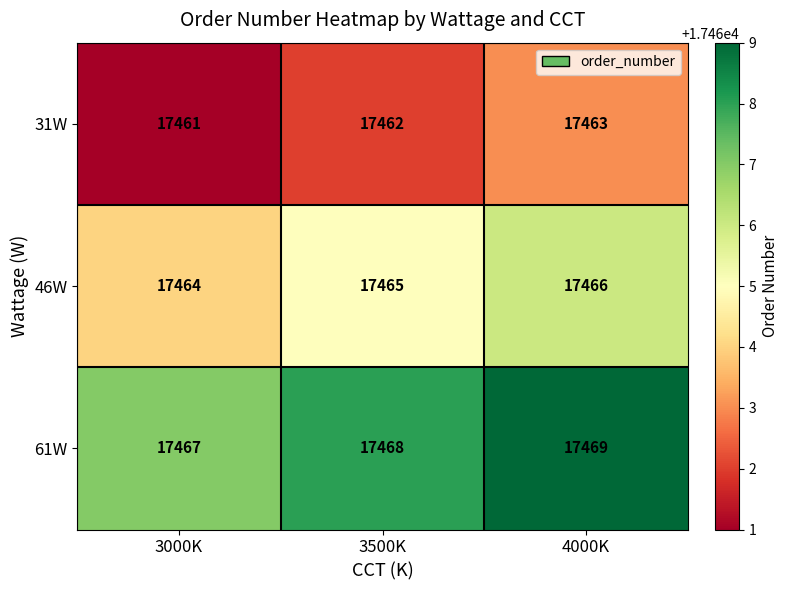

Where is 31W nearest to the value 17462?

3500K